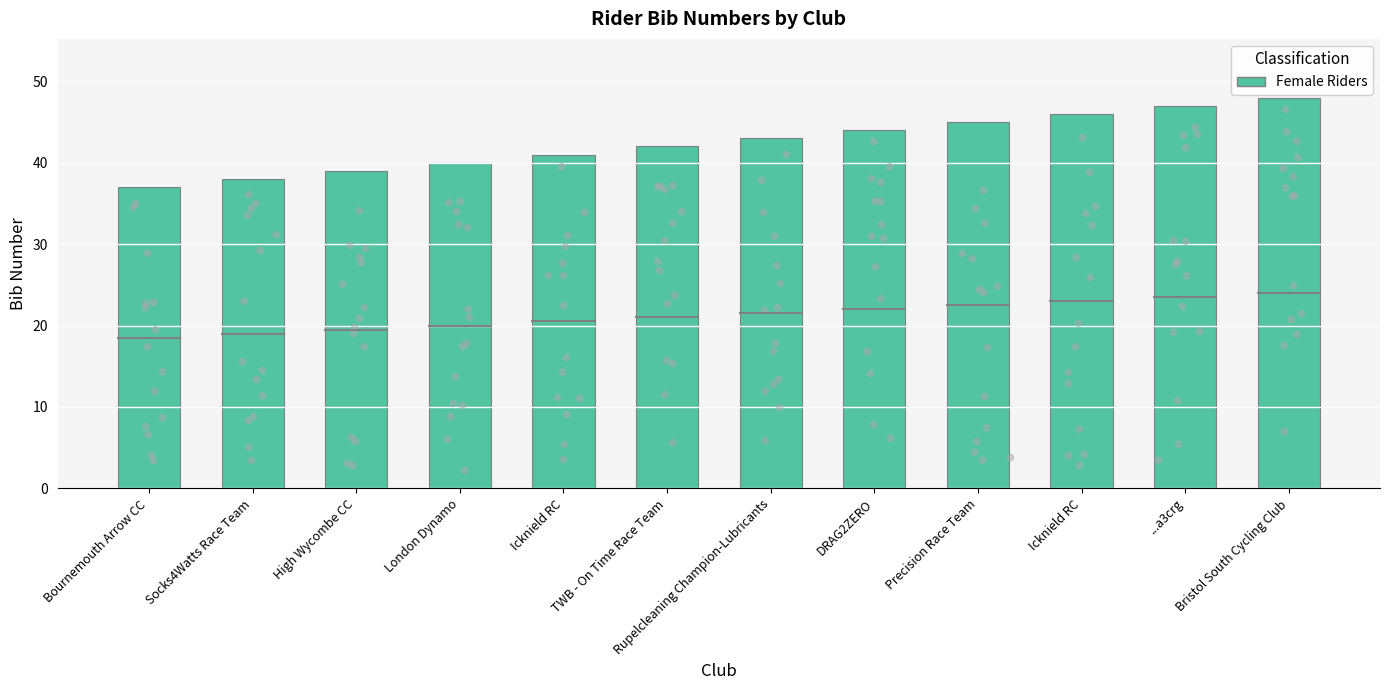

Which has a higher value, Icknield RC or Bournemouth Arrow CC?

Icknield RC